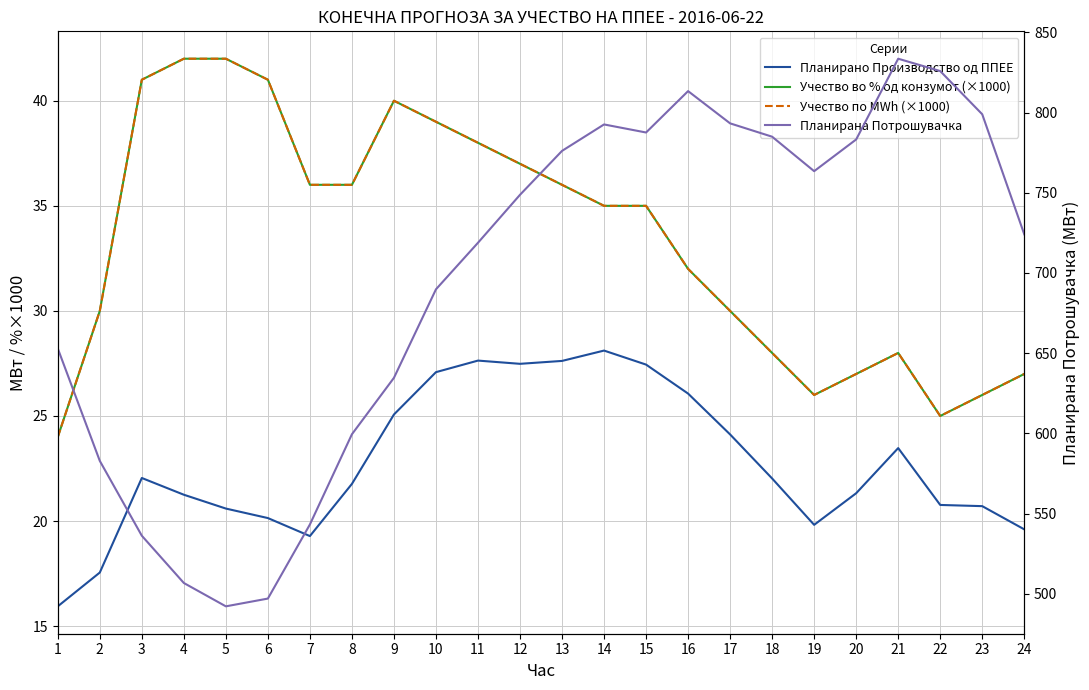

Does the chart display data point markers on the line(s)?

No